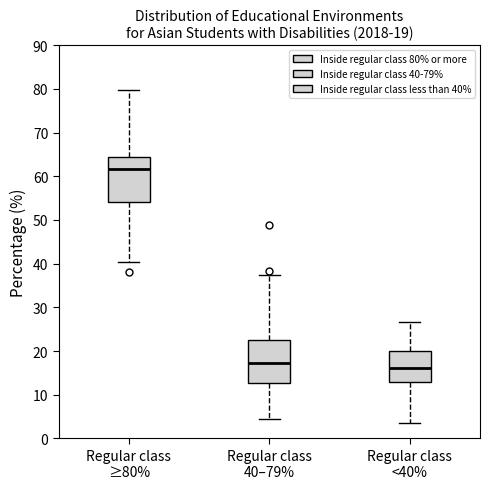

Which box's median line is the lowest?

Regular class <40%